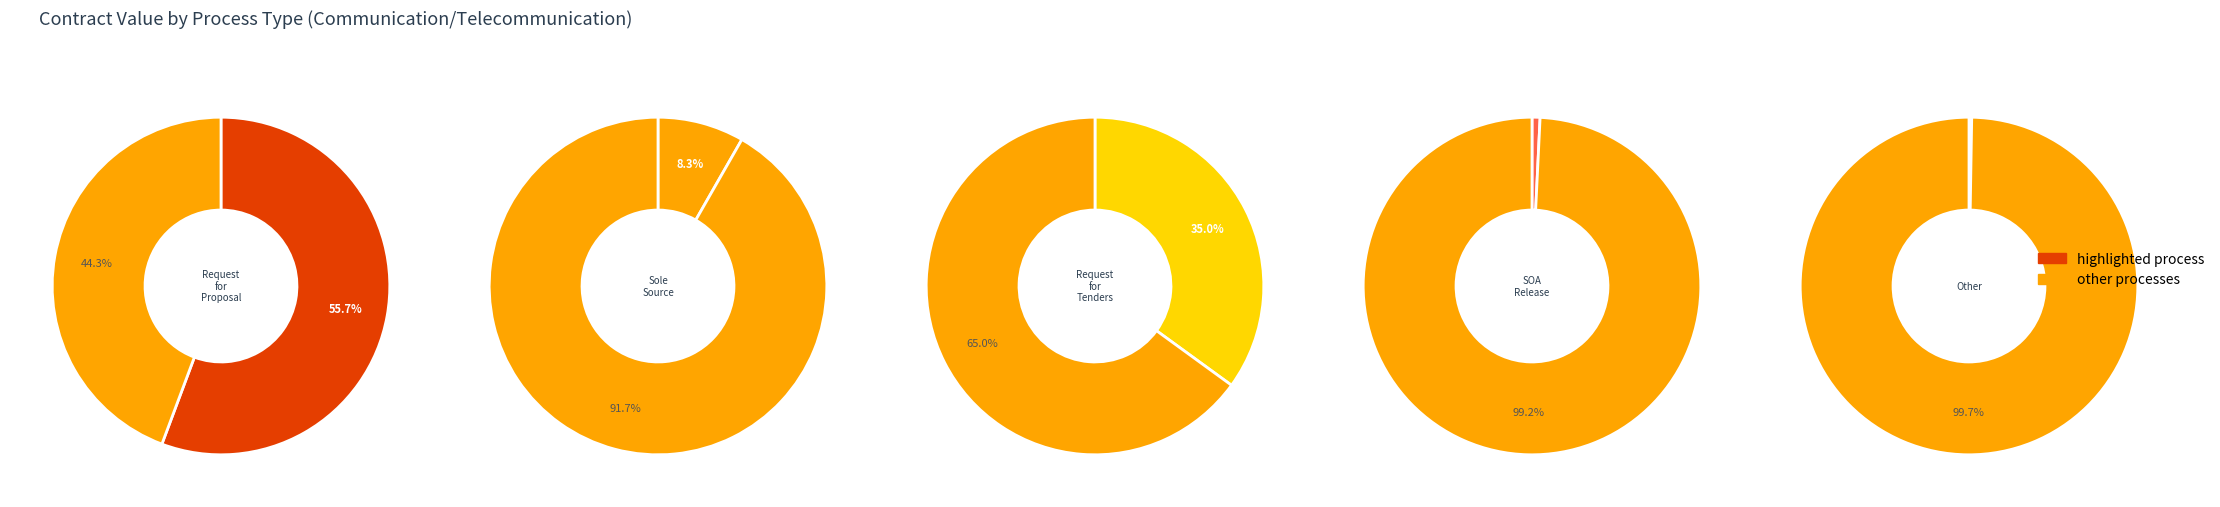

True or false: Sole Source accounts for 33% of the total.

False